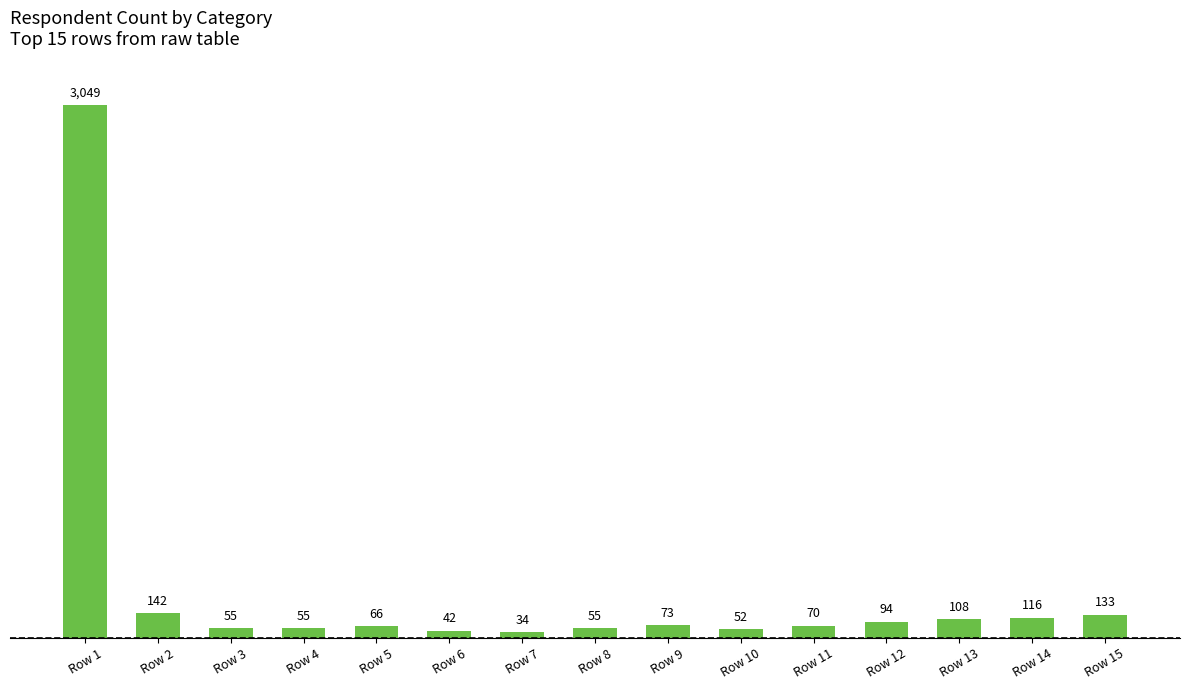

What is the value of the 3rd bar from the left?

55